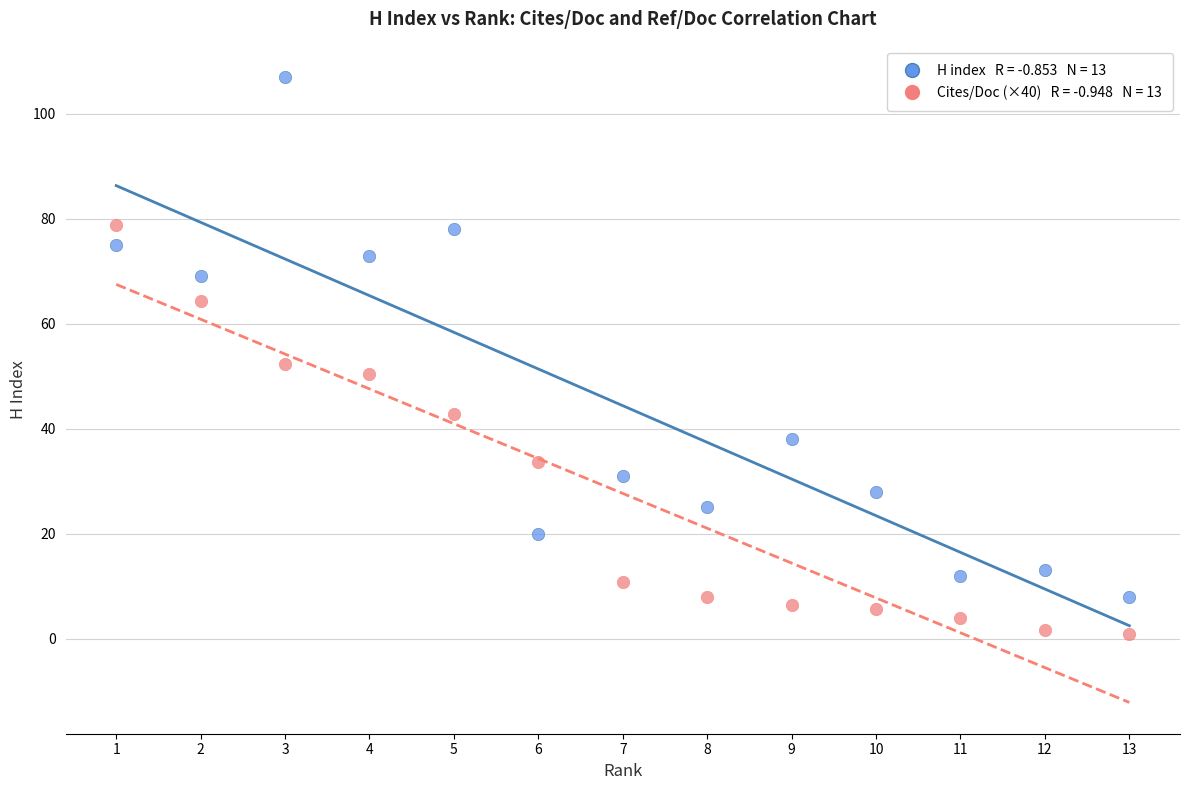

Across all data points, what is the range of Y values (max minus min)?

106.2